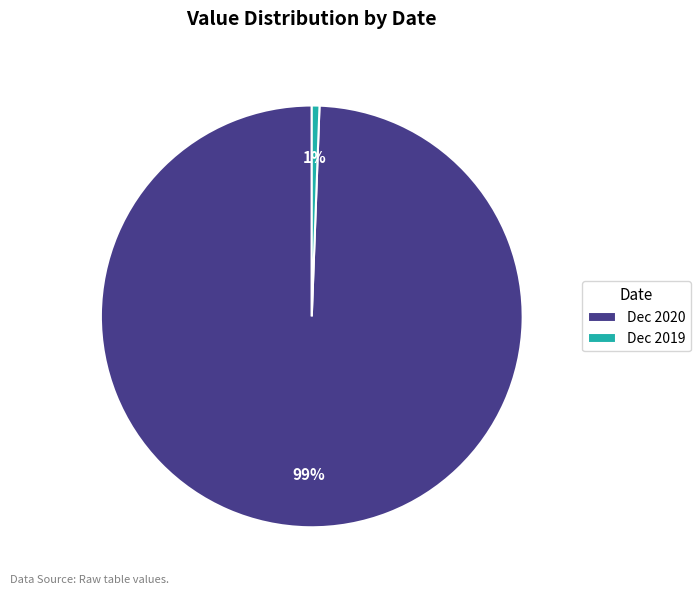

Do Dec 2020 and Dec 2019 together represent more than half of the pie?

Yes